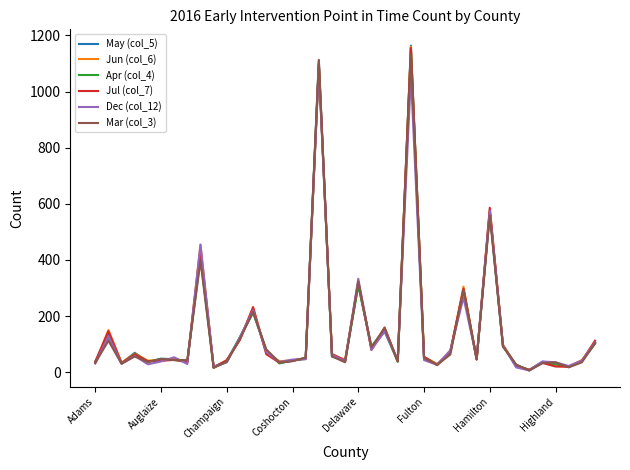

True or false: Dec (col_12) and Mar (col_3) intersect in this chart.

True